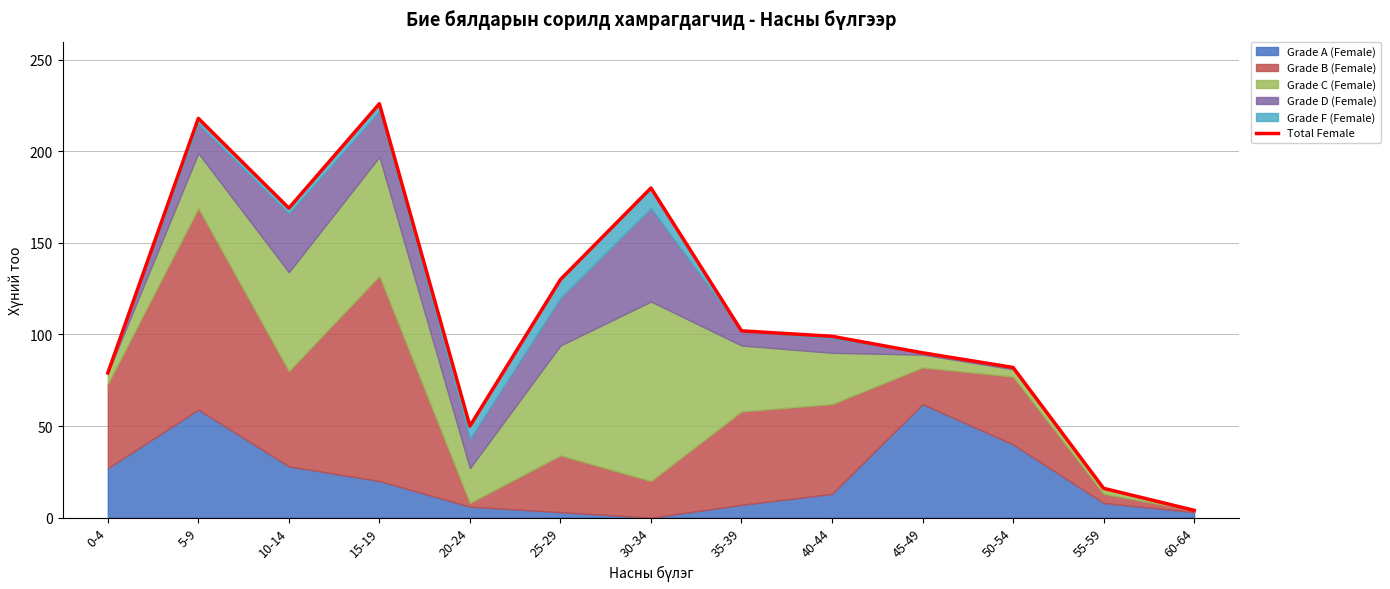

True or false: there are more than 0 points higher than both neighbors.

True